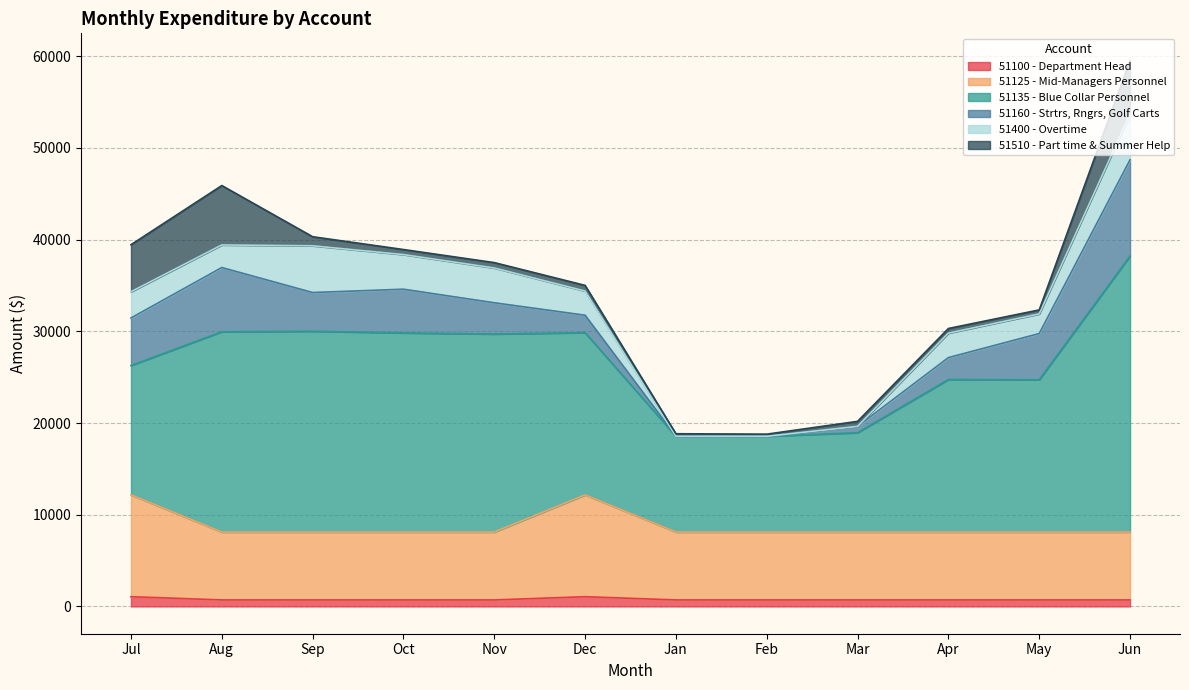

What is the spread (max minus min) of values at Jan?

10443.2